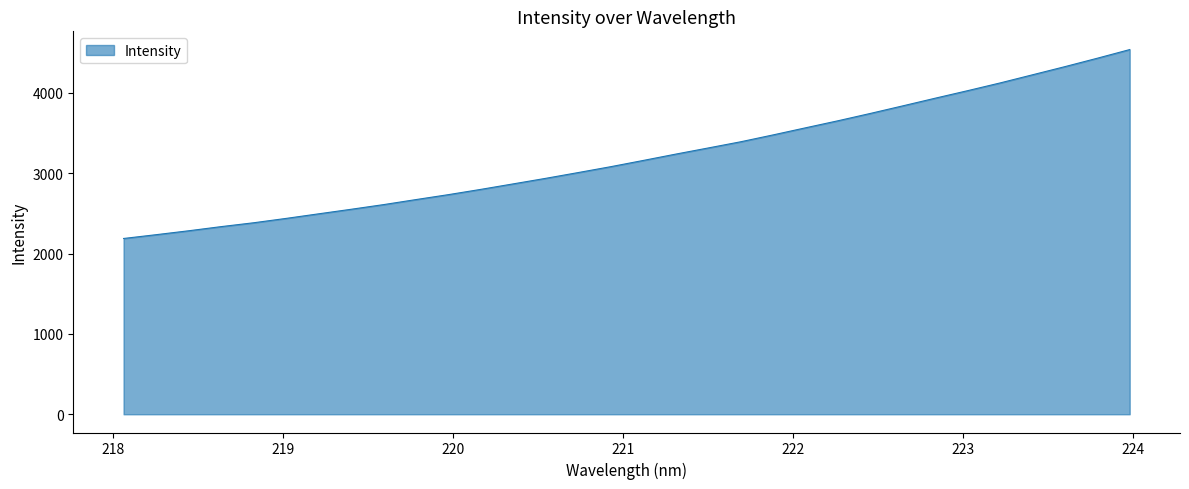

What is the maximum value shown in the chart?

4539.2